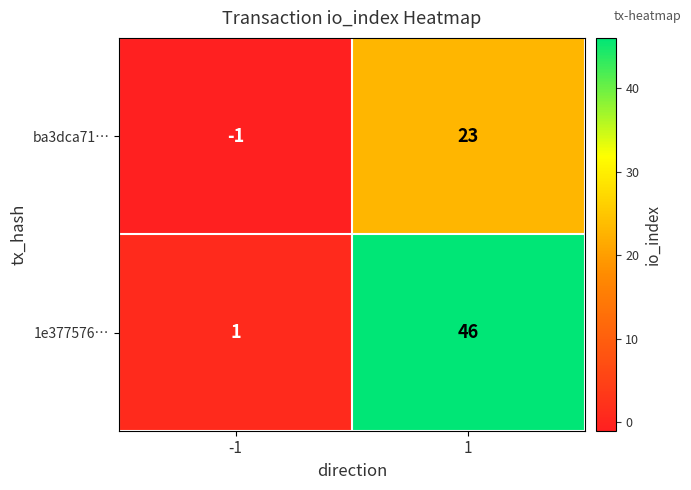

What is the sum of the ba3dca71… values at 1 and -1?

22